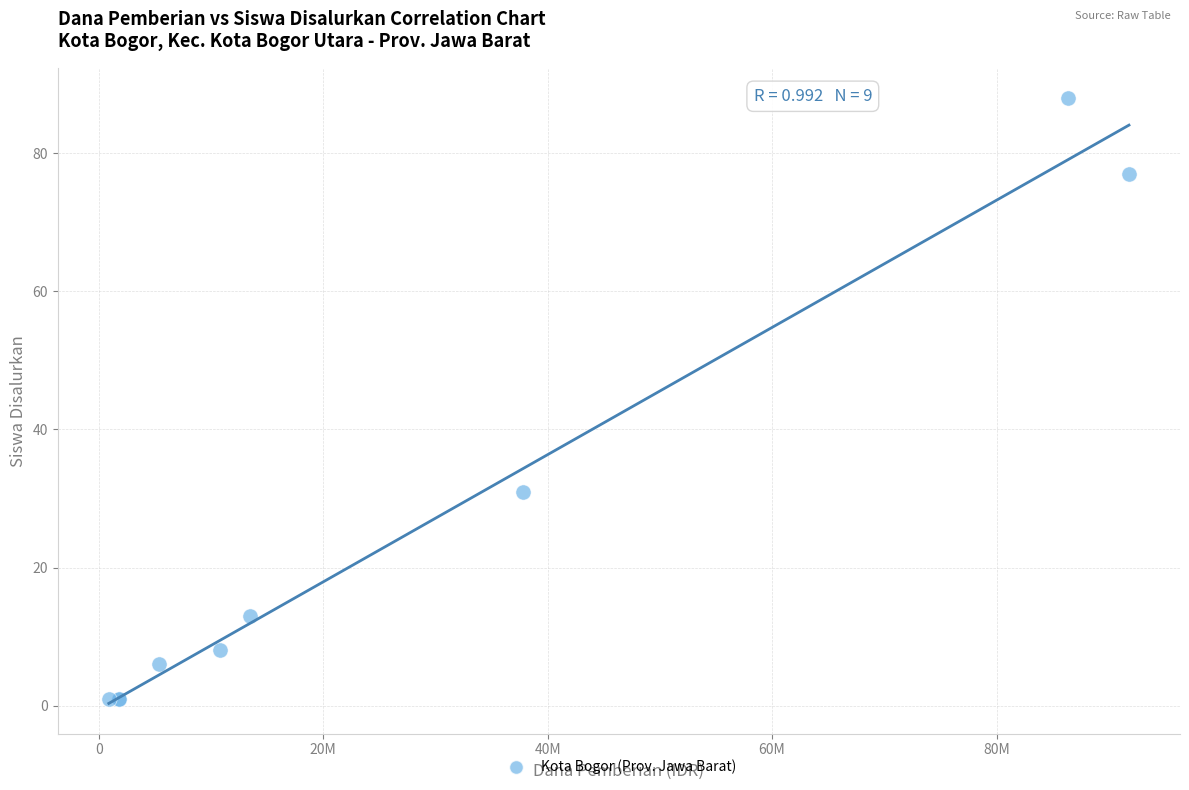

What Y value in the scatter plot is closest to 44?

31